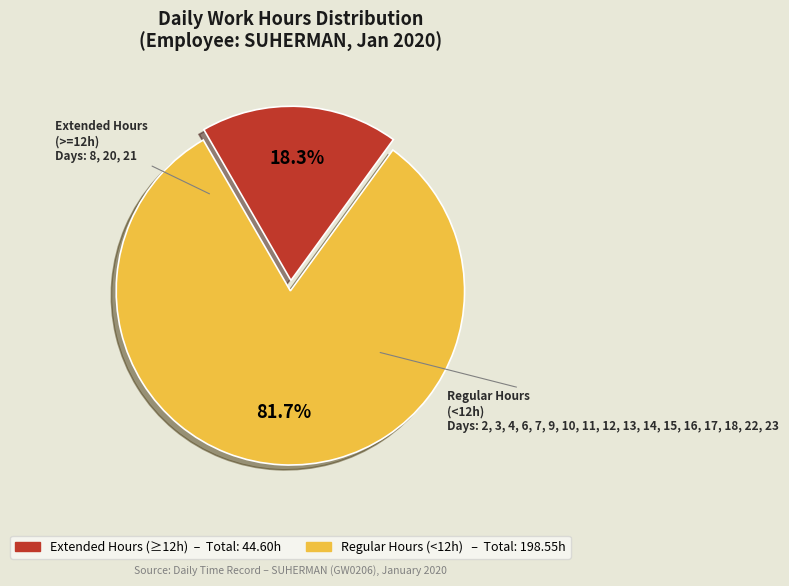

Is there any slice that represents more than half of the pie?

Yes